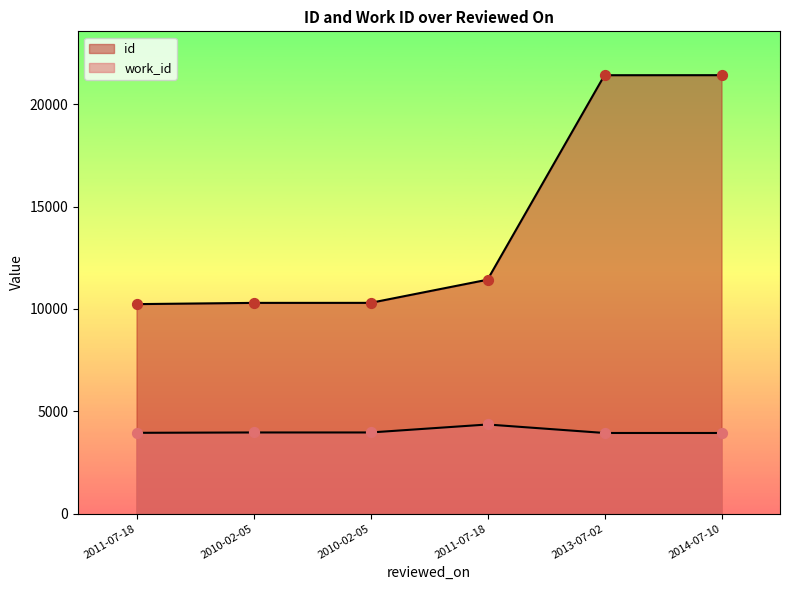

Which series contains the highest Y value?

id